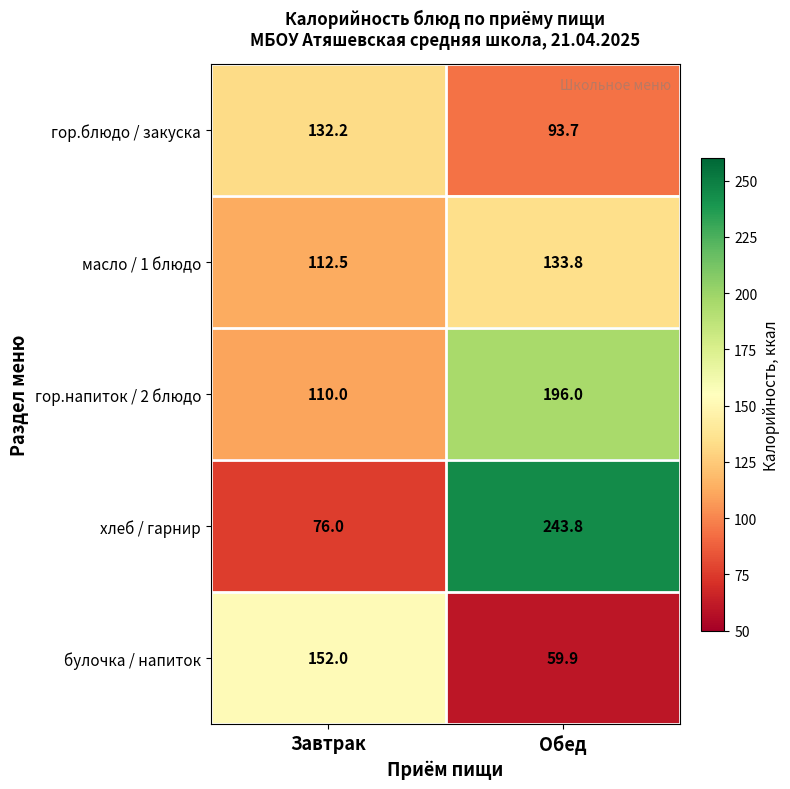

List the series in order of their peak value, highest first.

хлеб / гарнир, гор.напиток / 2 блюдо, булочка / напиток, масло / 1 блюдо, гор.блюдо / закуска